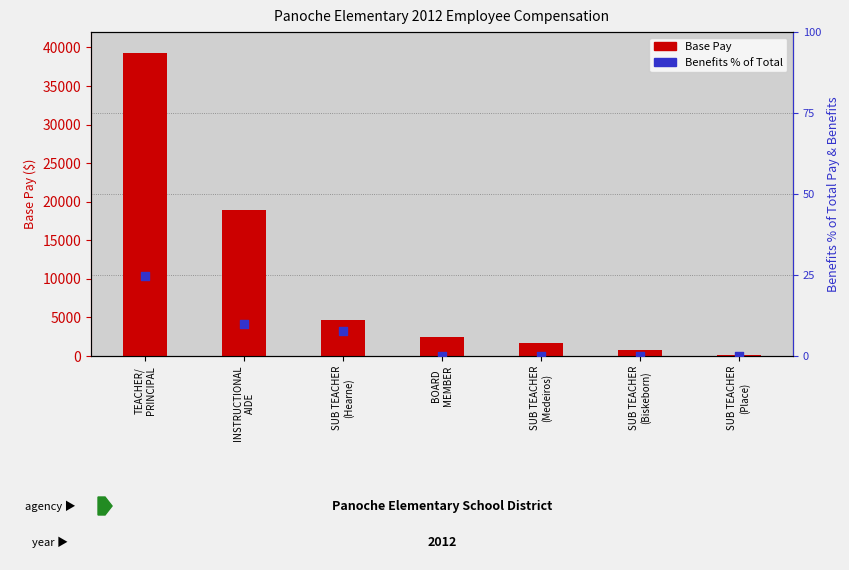

At how many categories does at least one series exceed 16266?

2